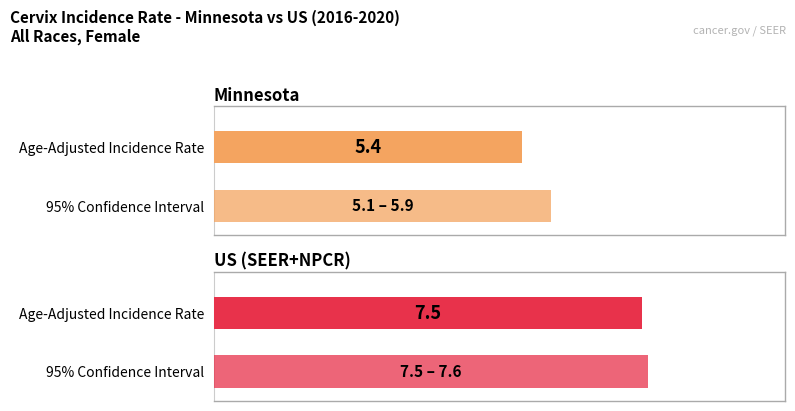

What is the change in value from Minnesota to US (SEER+NPCR)?

+2.1